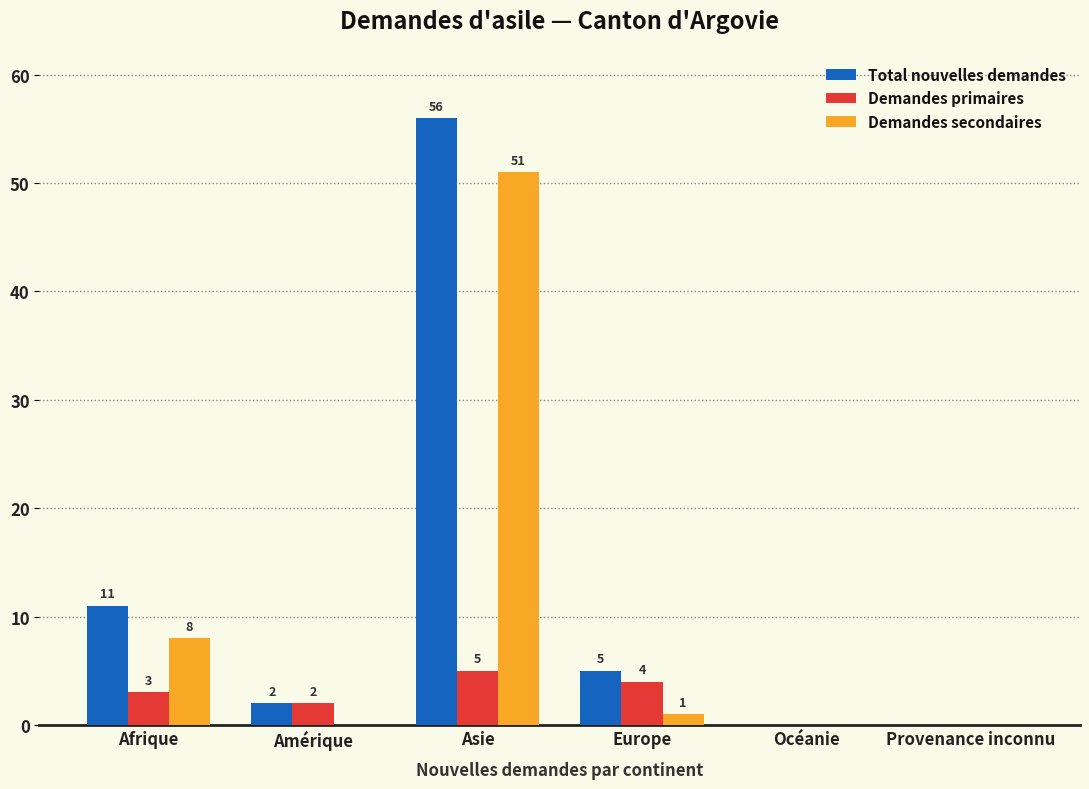

What are all the series names shown in the legend?

Total nouvelles demandes, Demandes primaires, Demandes secondaires